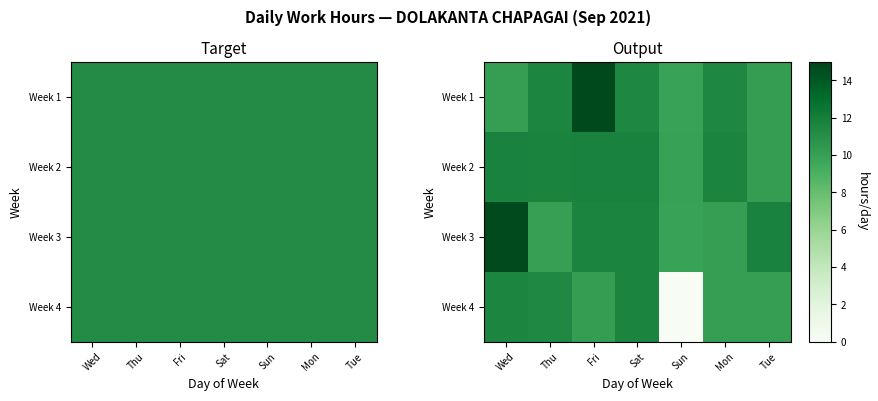

Between Thu and Sat, which series saw the biggest shift?

Week 3